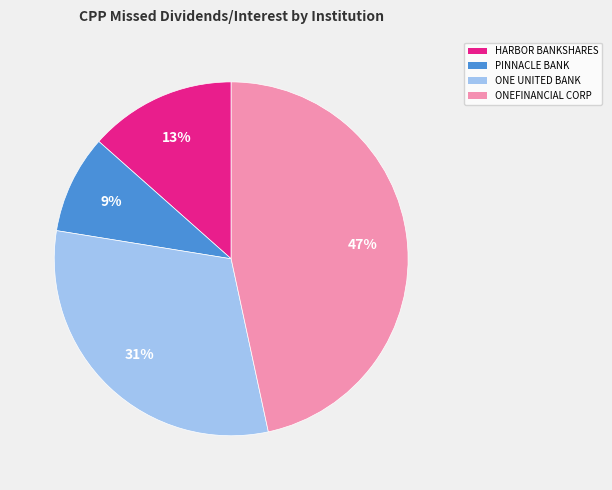

Is there a majority slice in this chart?

No